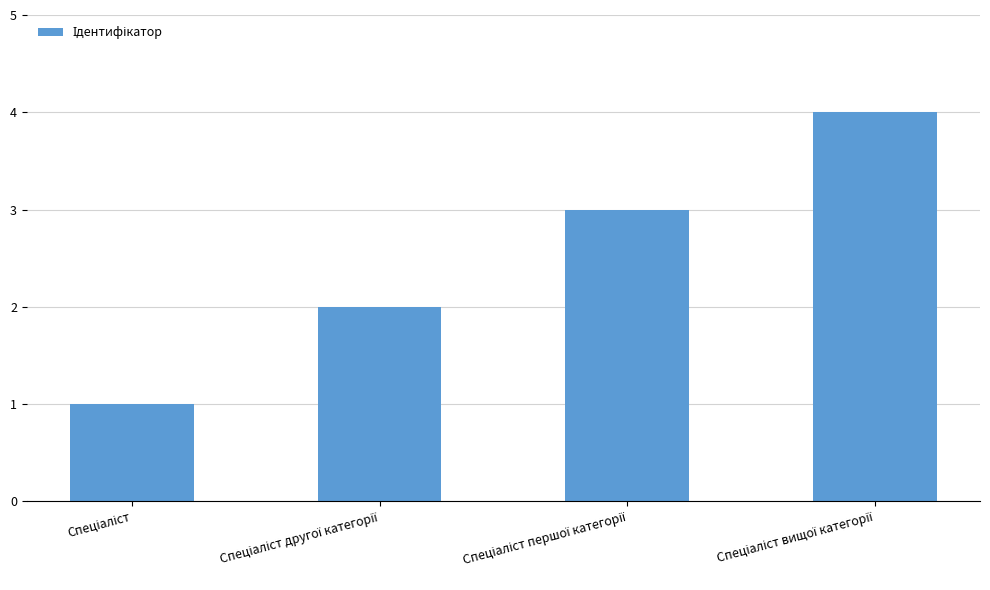

What is the value of the 3rd bar from the left?

3